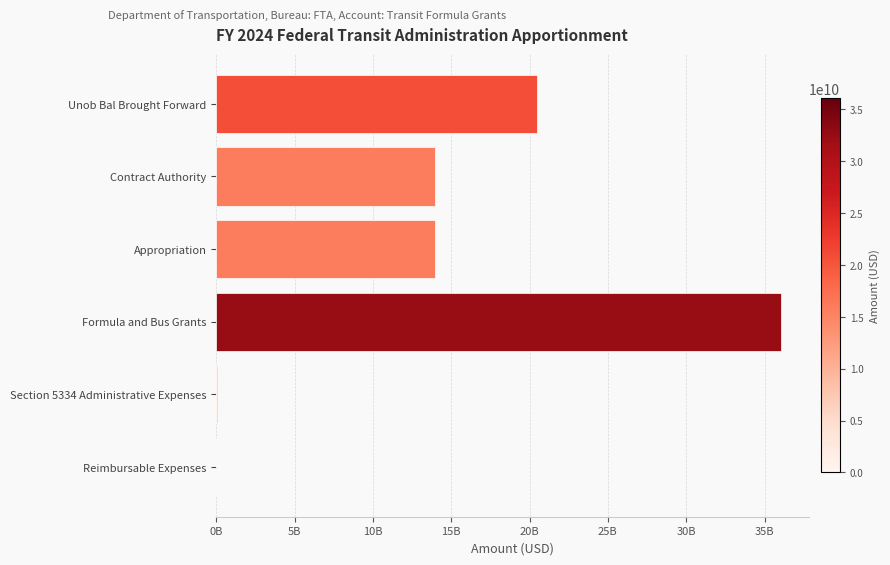

How many values exceed 13990000000?

2